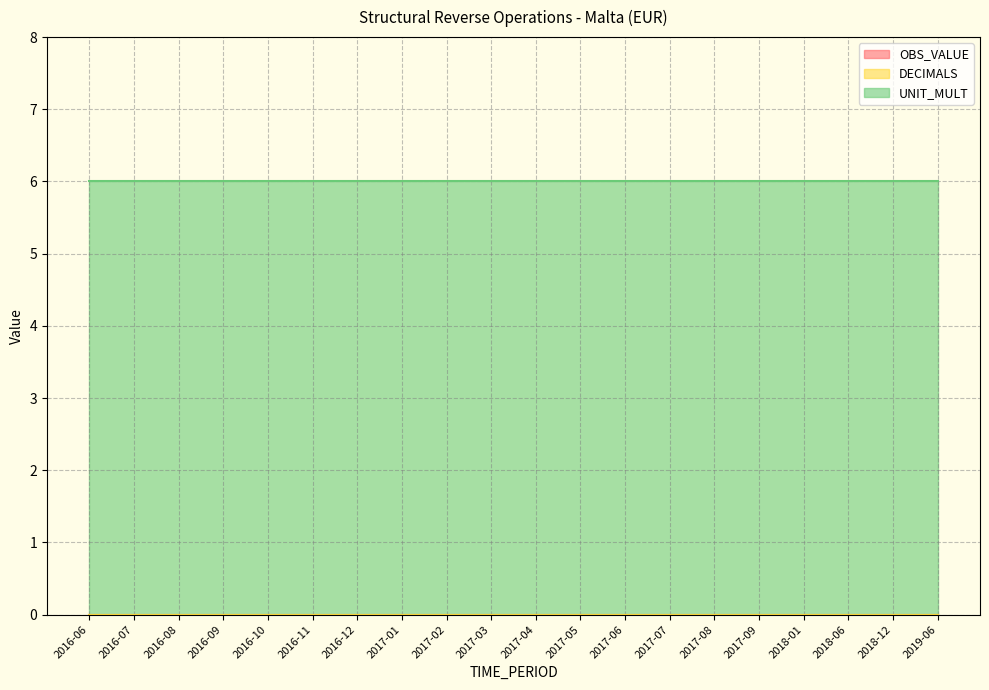

At which category does the chart reach its minimum across all series?

2016-06